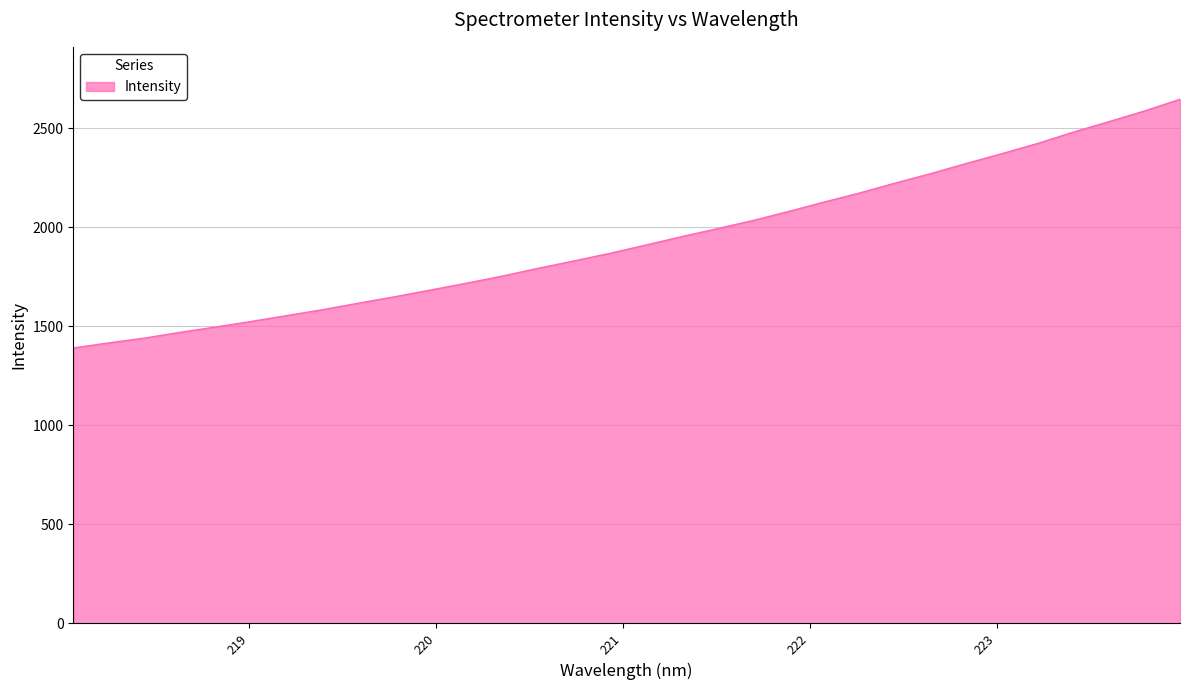

What is the smallest value displayed?

1390.2